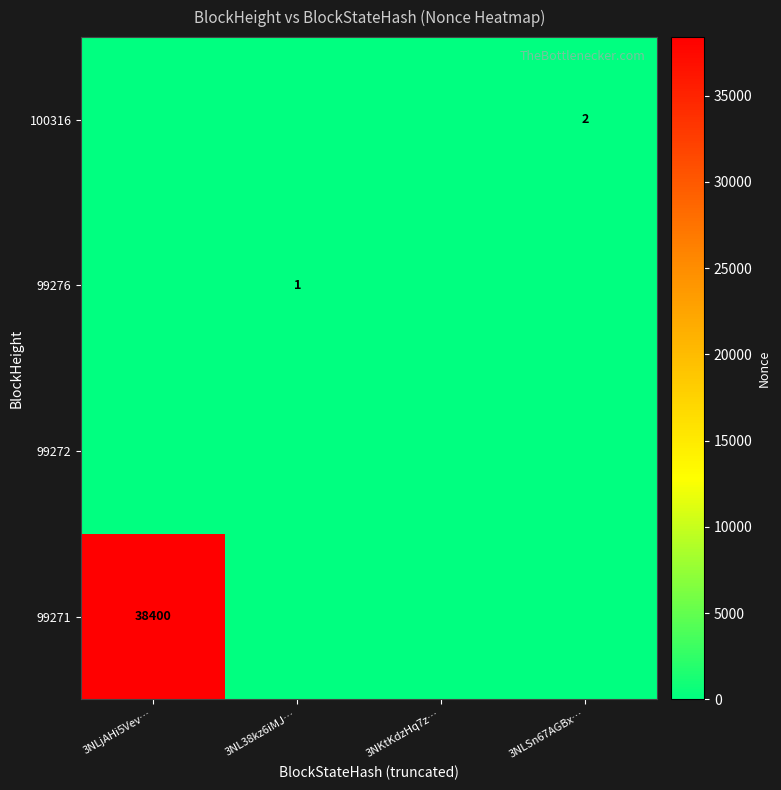

The 100316 series shows 0 at 3NL38kz6iMJ…. True or false?

True